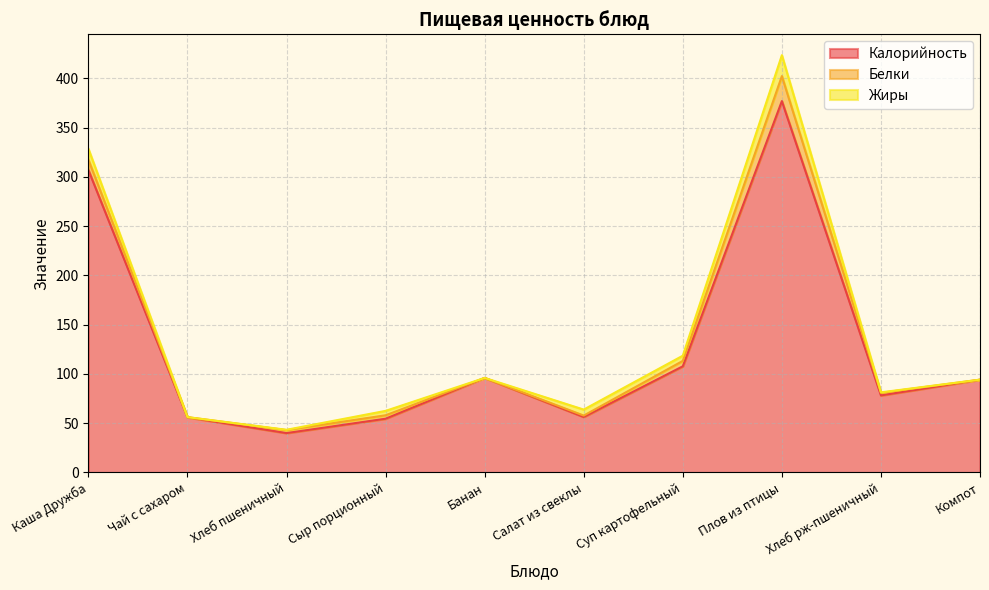

How many lines are shown in the chart?

3